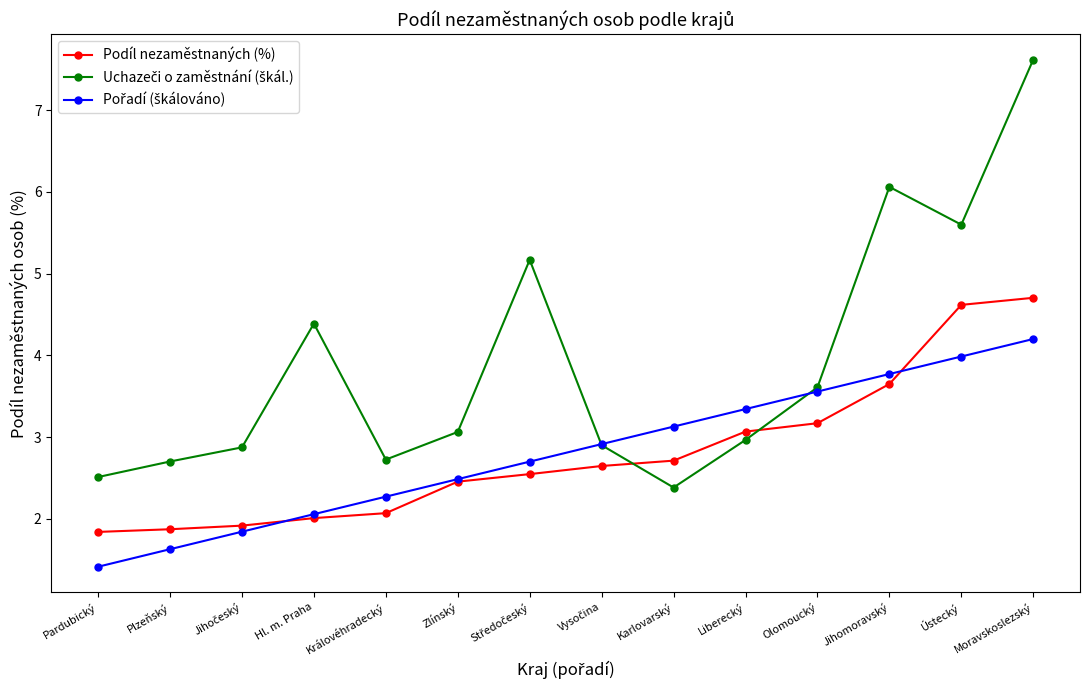

At which category is the sum across all series the highest?

Moravskoslezský